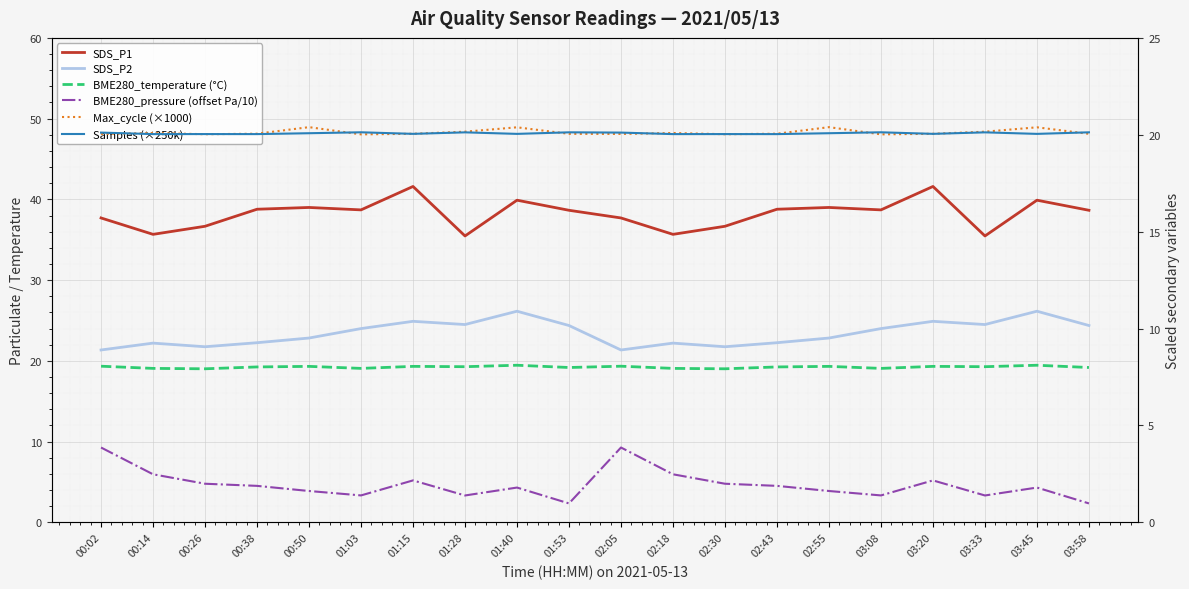

What is the highest value of the SDS_P1 series?

41.6